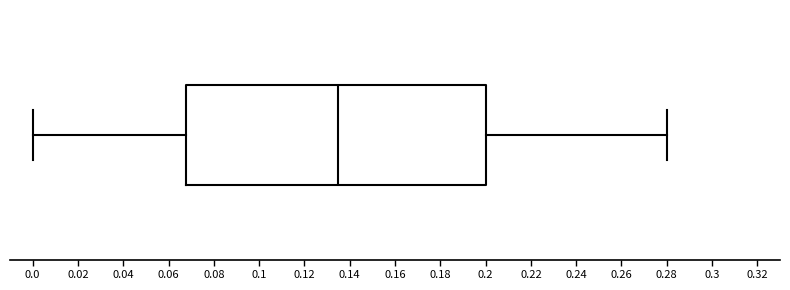

Transcribe this box plot: give where the median line is, the range the box spans, and where the two whiskers end, as read against the x-axis. The values are not printed on the chart, so give them approximately, as read against the axis.

median 0.136, box 0.068 to 0.200, whiskers 0.000 to 0.280